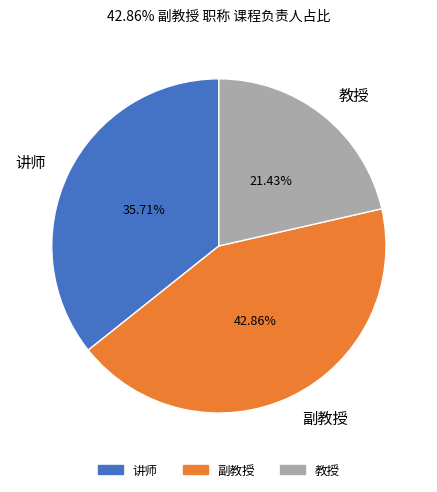

Approximately how many times larger is the value at 教授 compared to 讲师?

0.6